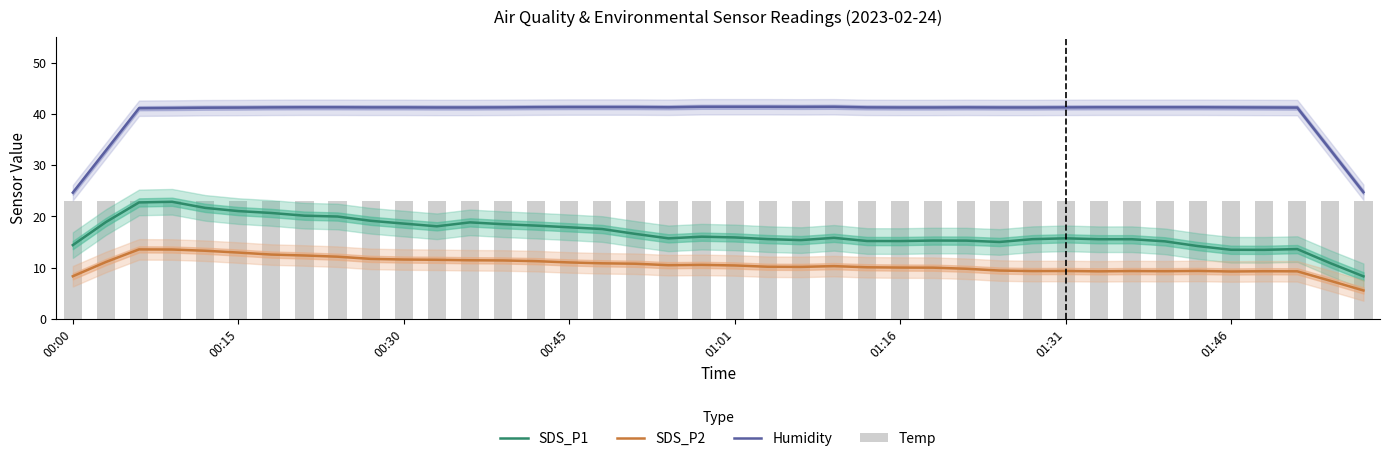

What are all the series names shown in the legend?

SDS_P1, SDS_P2, Humidity, Temp